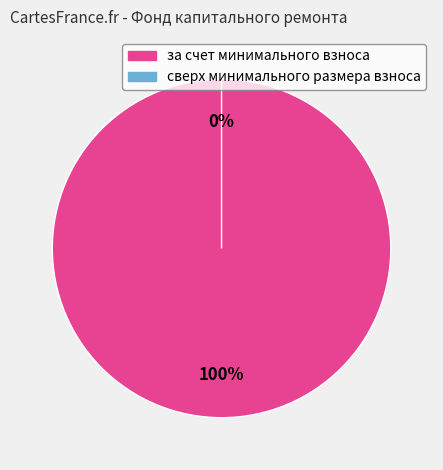

Does за счет минимального взноса represent more than half of the total?

Yes